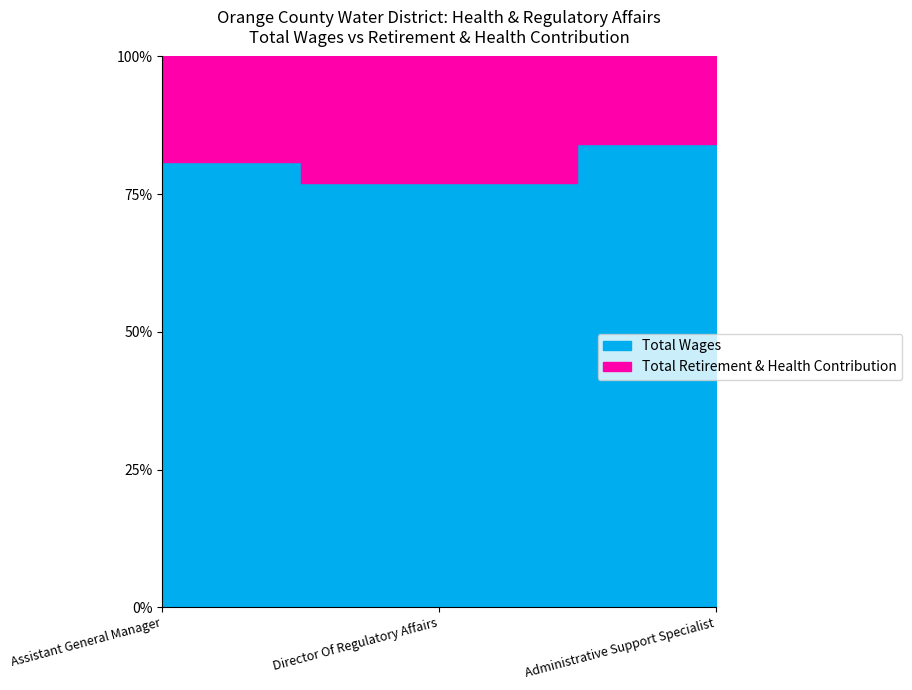

Between Assistant General Manager and Administrative Support Specialist, which series saw the biggest shift?

Total Wages